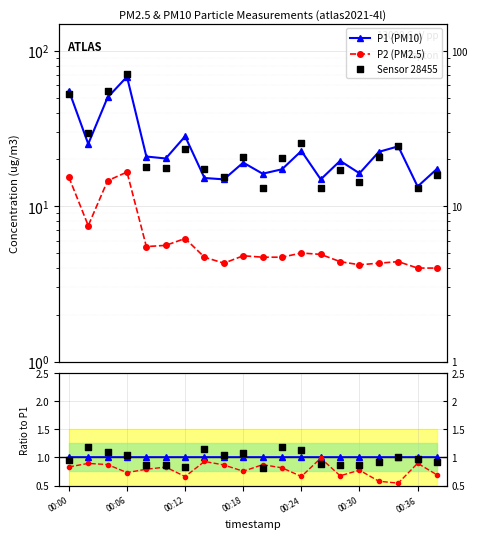

At how many categories does at least one series exceed 3?

20